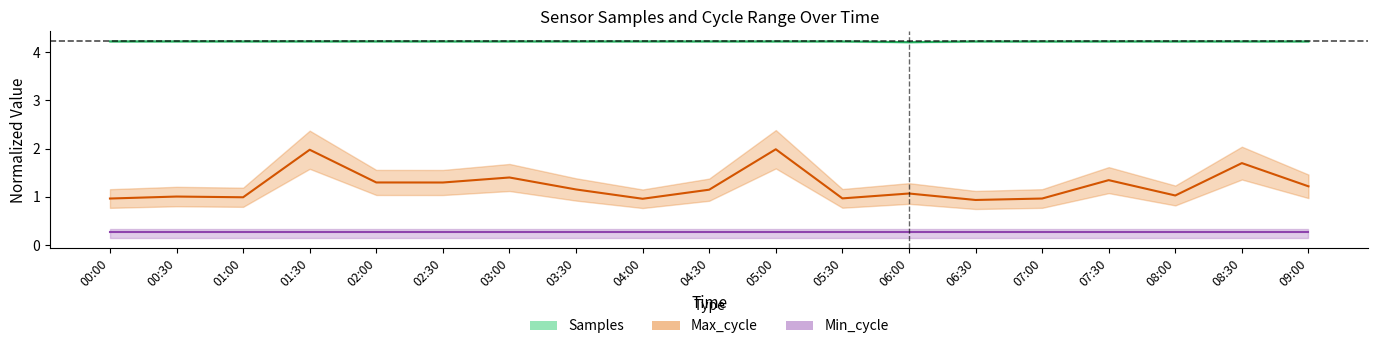

What position from the right is 00:30?

18